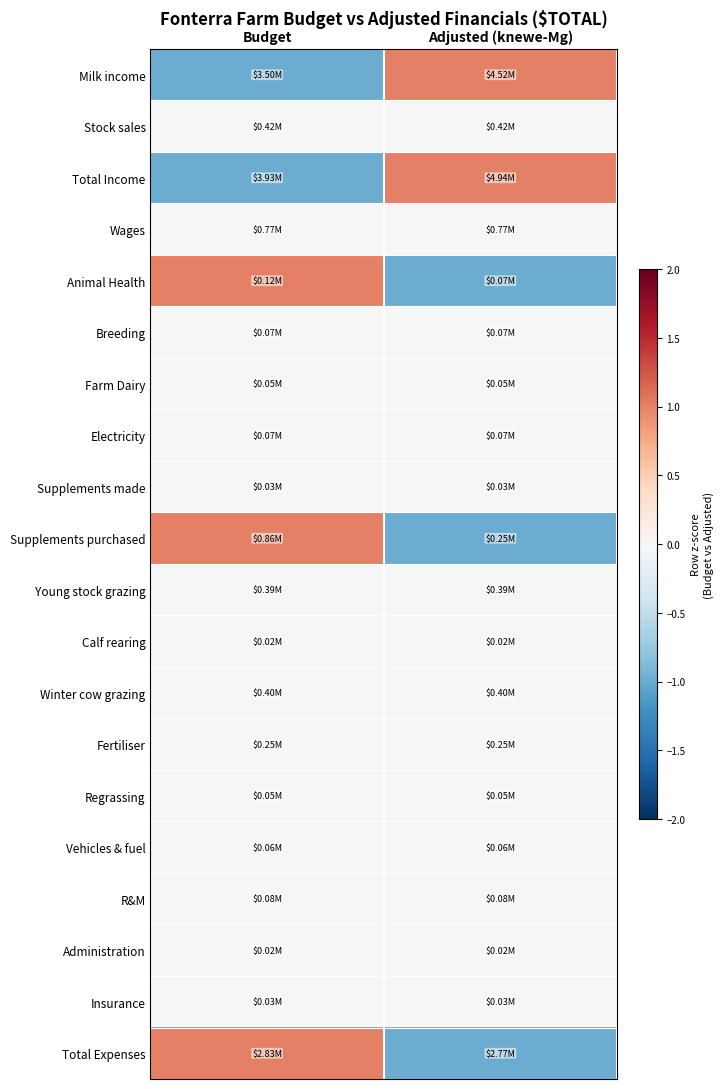

Which series has the widest spread of values?

Milk income